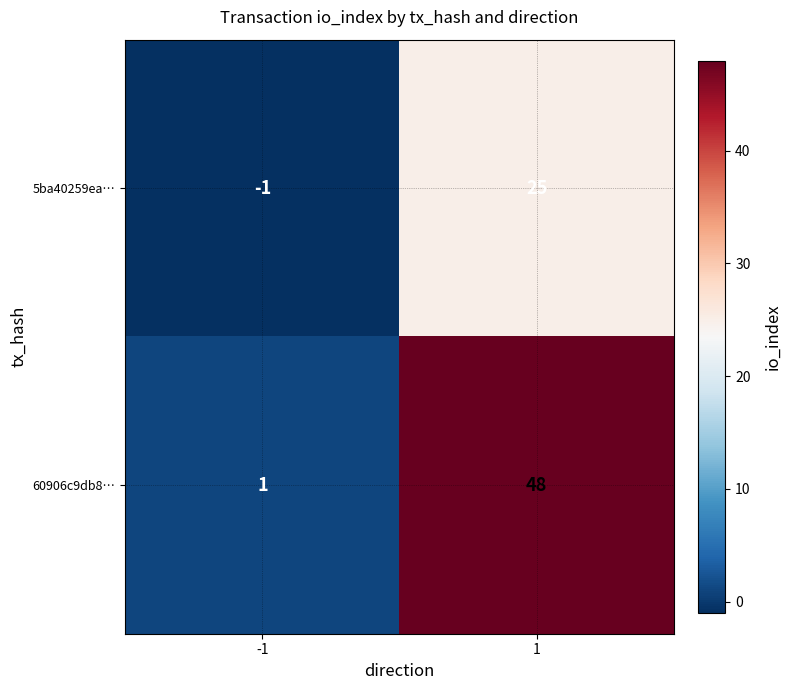

Which series has the largest range (max minus min)?

60906c9db8…